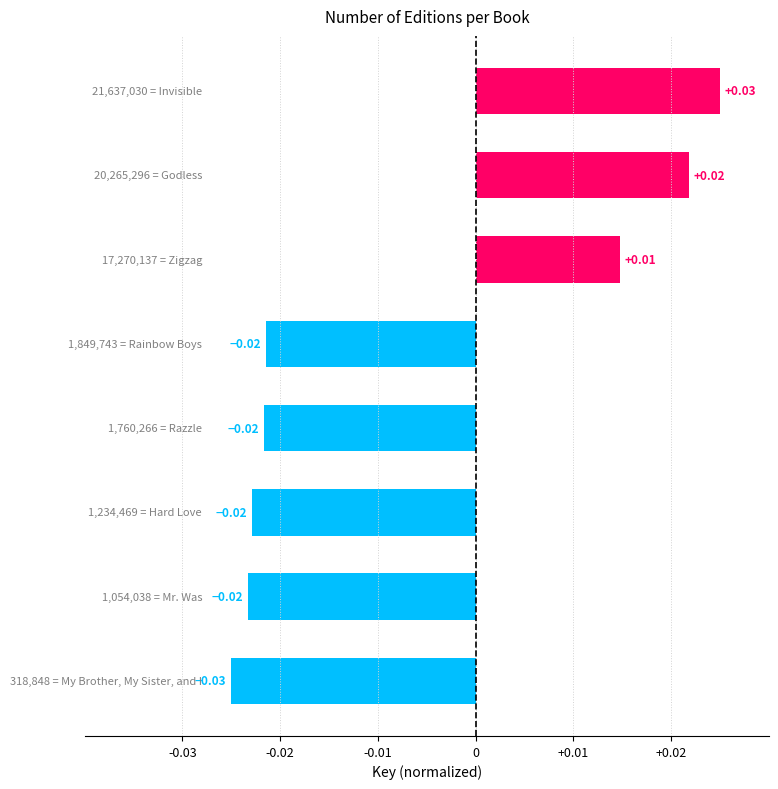

Which category has the highest value across all series?

Invisible